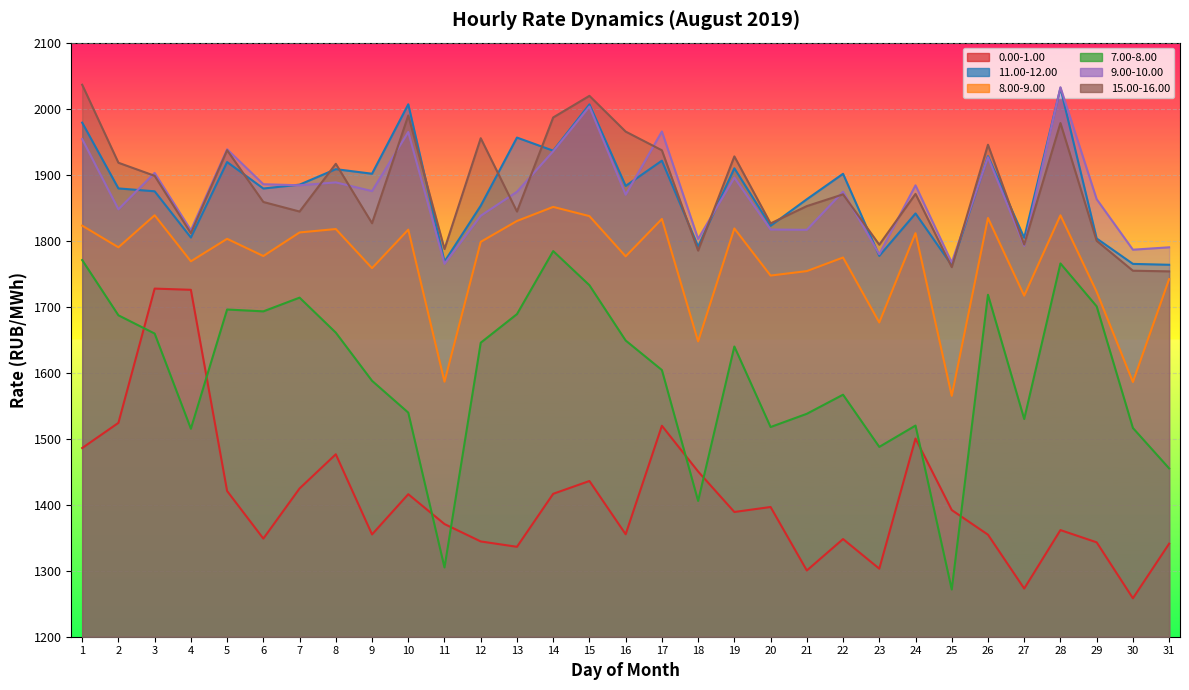

At 4, list the series in order from largest to smallest.

9.00-10.00, 15.00-16.00, 11.00-12.00, 8.00-9.00, 0.00-1.00, 7.00-8.00